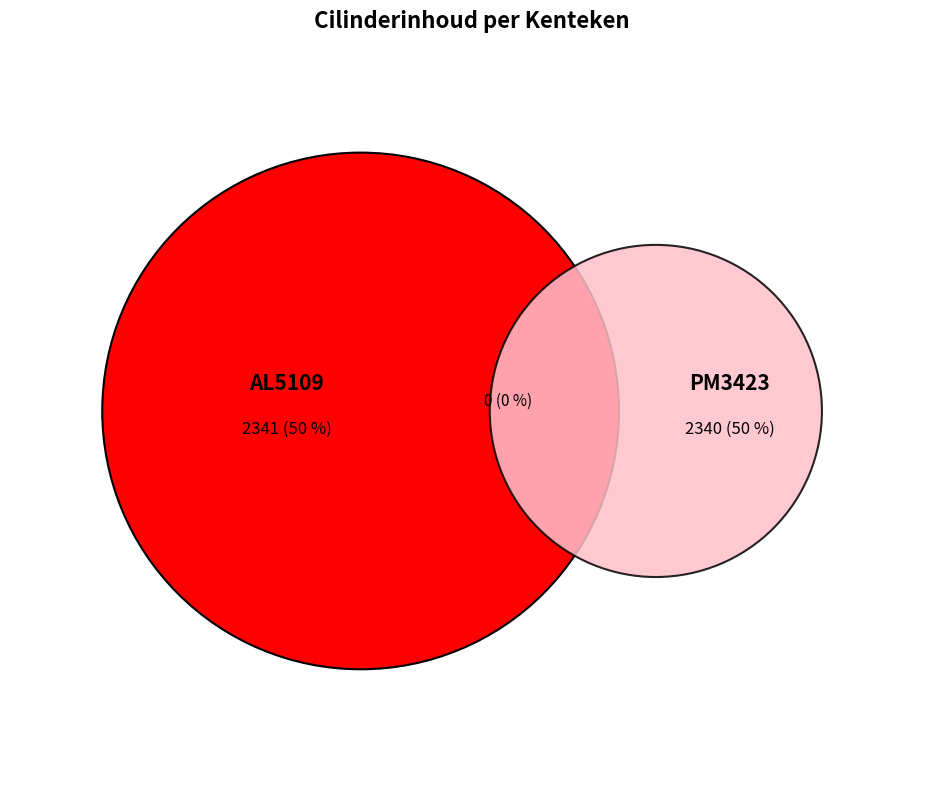

The PM3423 slice represents 50% of the pie. True or false?

True